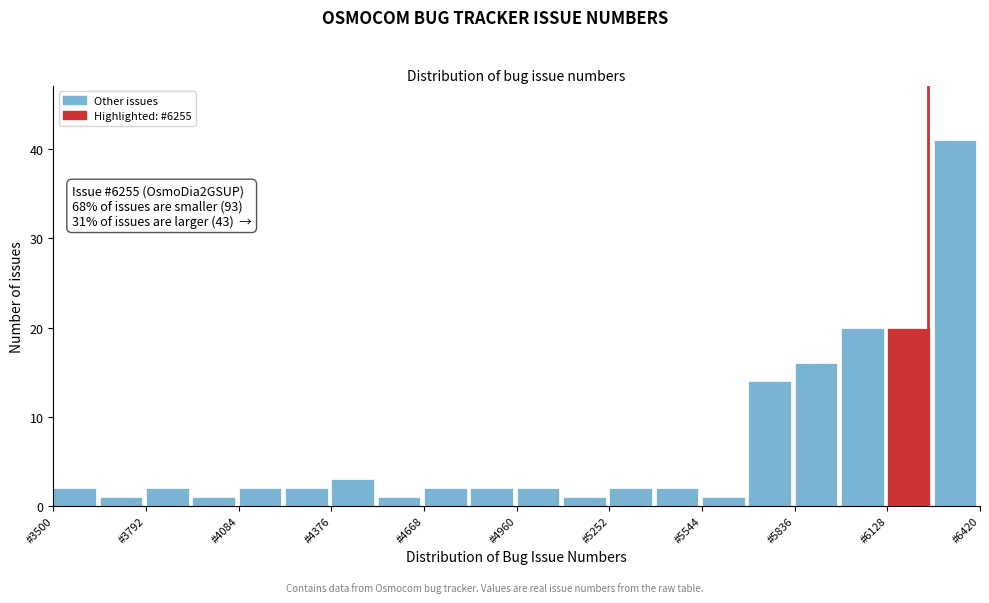

Around what value on the x-axis is the tallest bar? Give the approximate position of its centre, as read against the axis.

6350